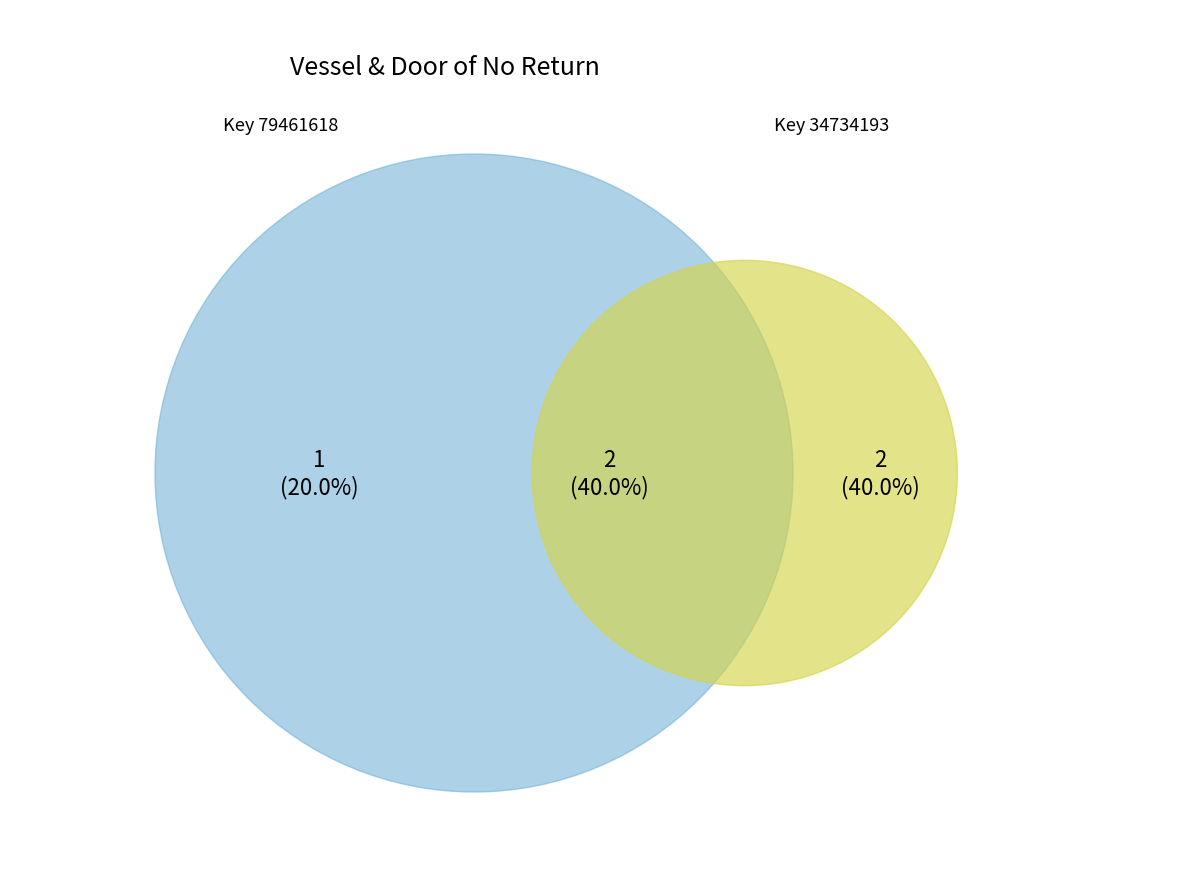

Is it true that Hardcover is 49% of the pie?

False